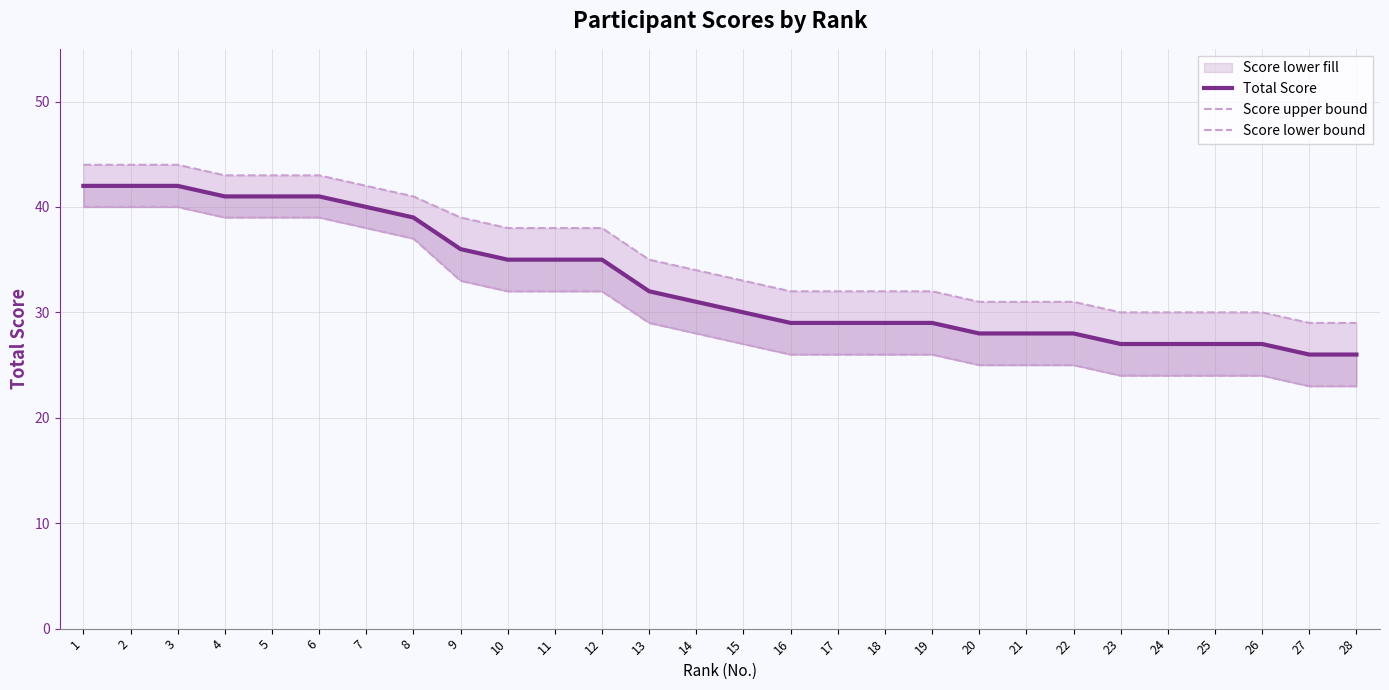

What is the difference between the Score lower bound values at 27 and 14?

5